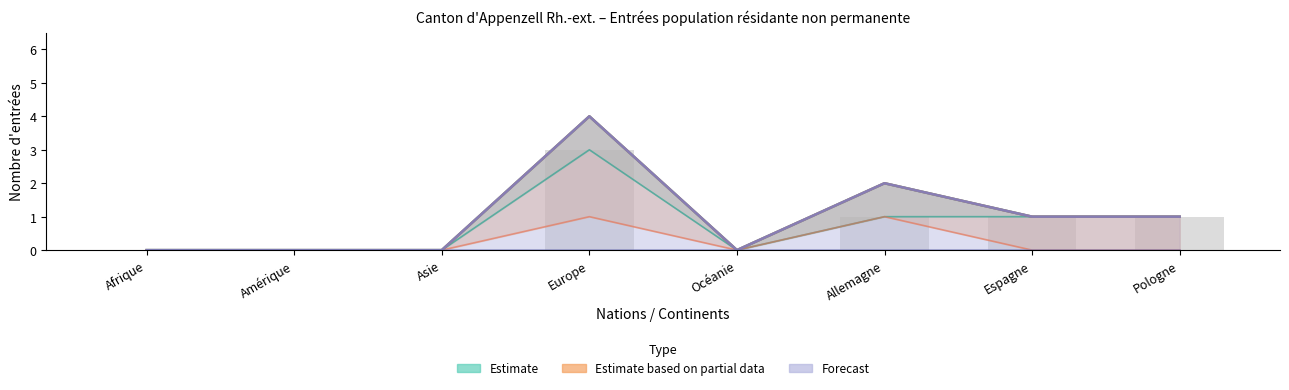

Which series changed the most between Asie and Europe?

Total